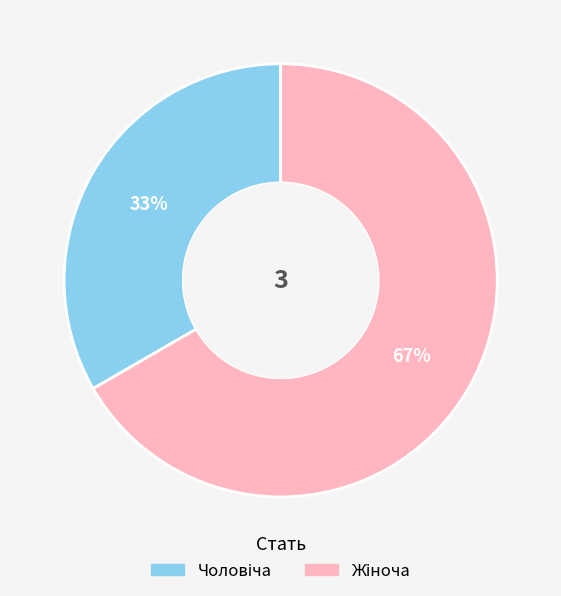

Count the number of slices in the pie.

2